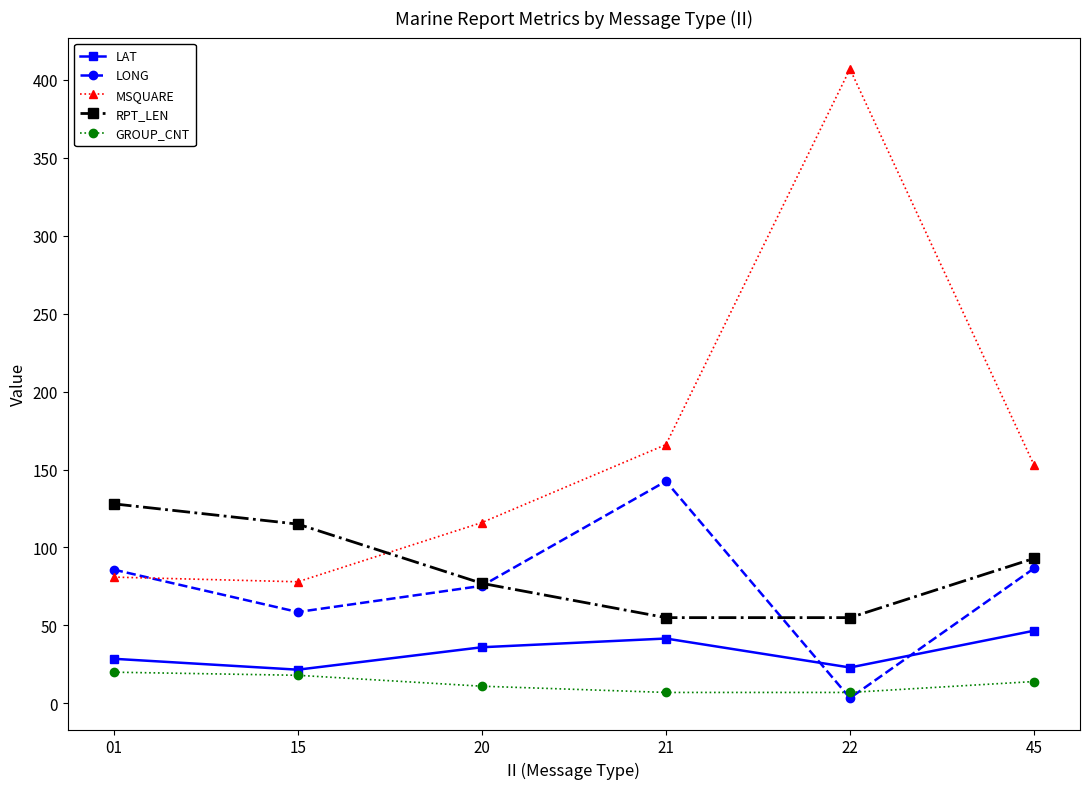

What value does the LAT series have at 20?

36.0